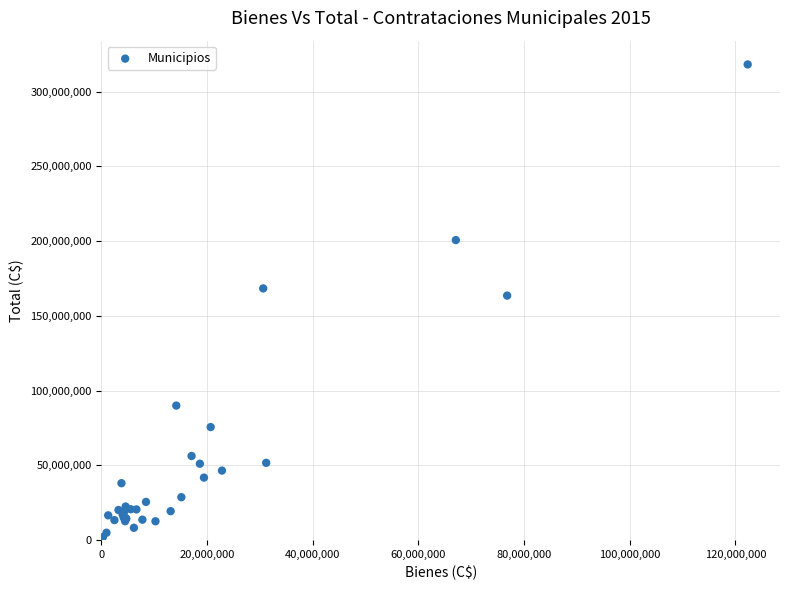

What Y value in the scatter plot is closest to 159116090?

163554937.9